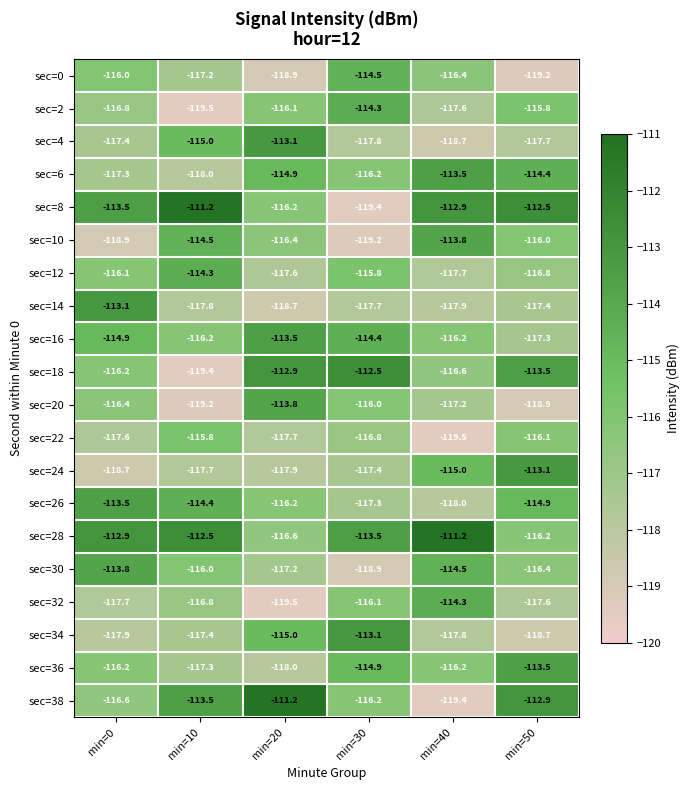

True or false: sec=24 has a value of -113.1 at min=50.

True